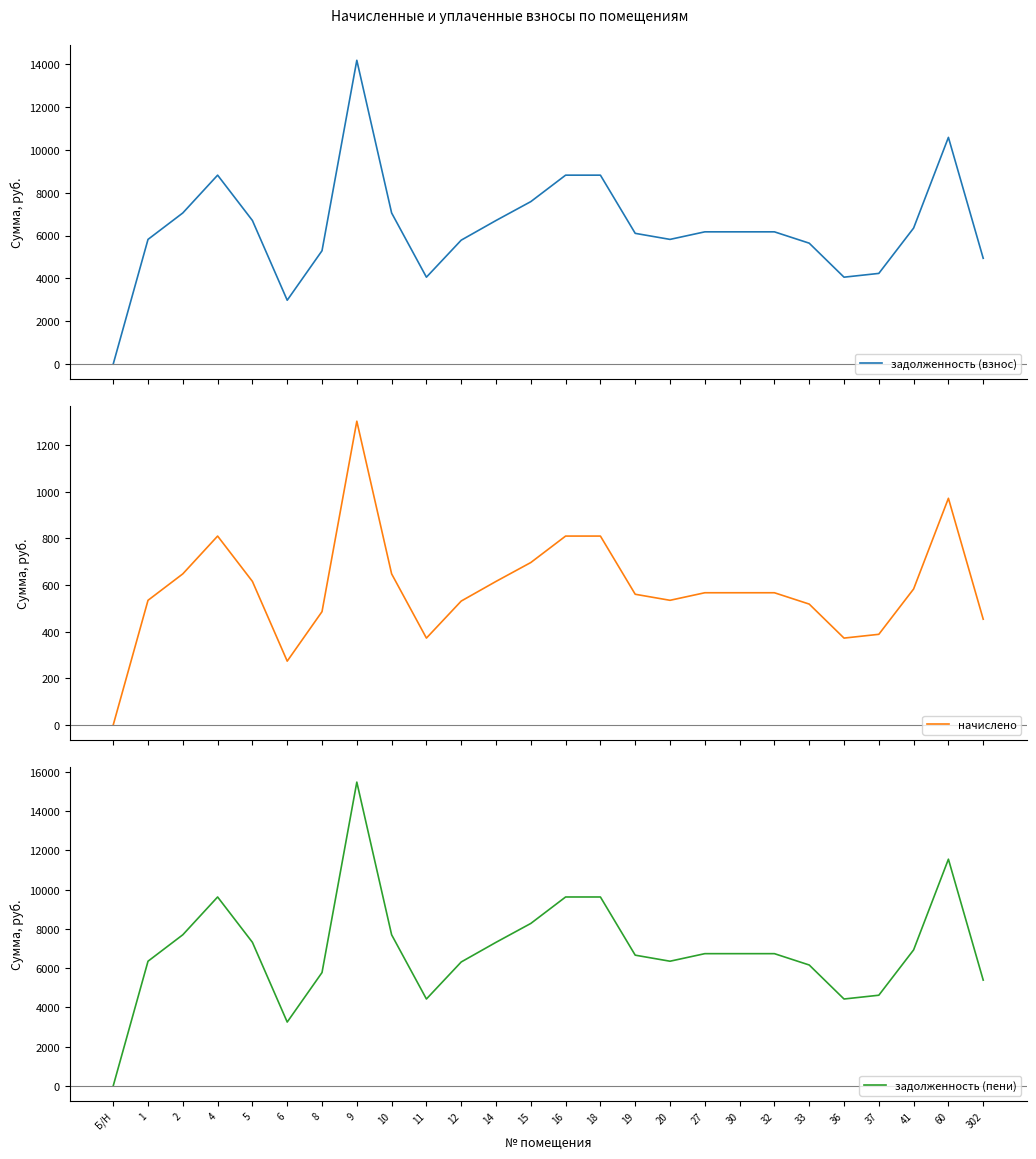

Between 302 and 36, which is larger?

302